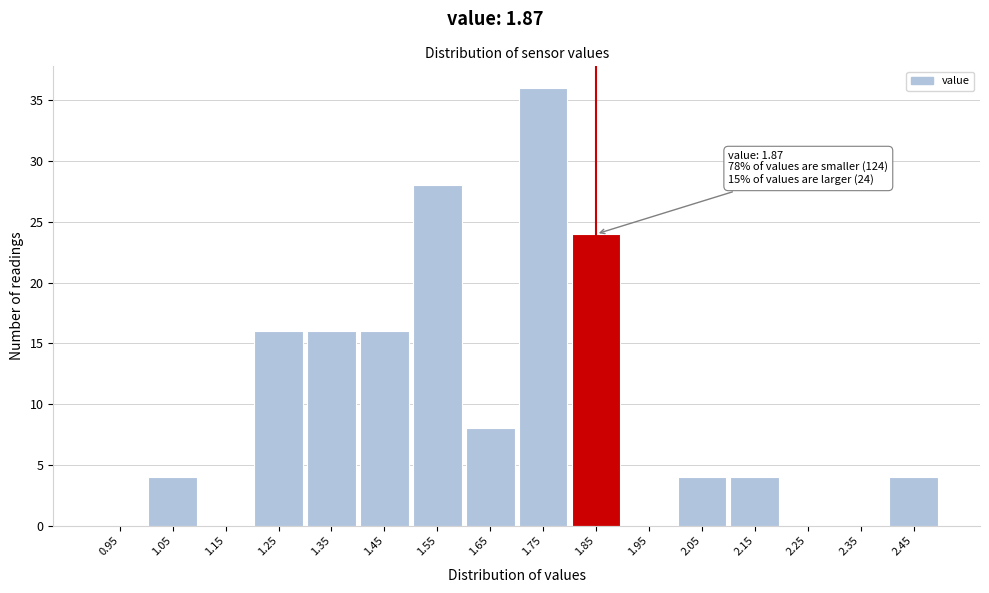

Reading right to left, what are all the values shown in this chart?

2.45=4	2.35=0	2.25=0	2.15=4	2.05=4	1.95=0	1.85=24	1.75=36	1.65=8	1.55=28	1.45=16	1.35=16	1.25=16	1.15=0	1.05=4	0.95=0